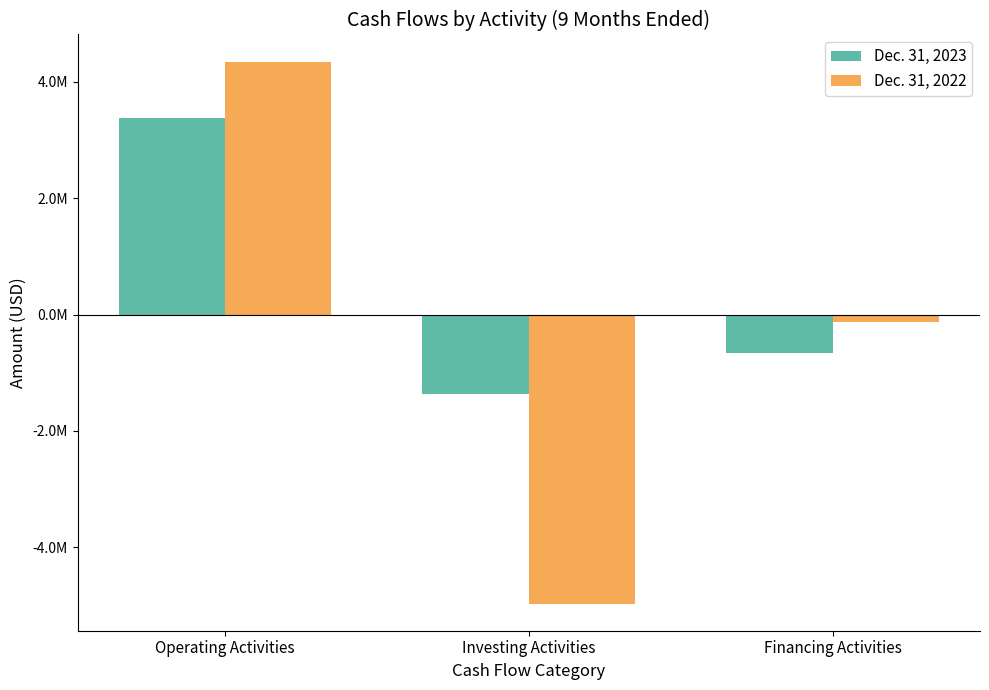

Is the value of Dec. 31, 2022 at Investing Activities greater than the value of Dec. 31, 2023 at Investing Activities?

No